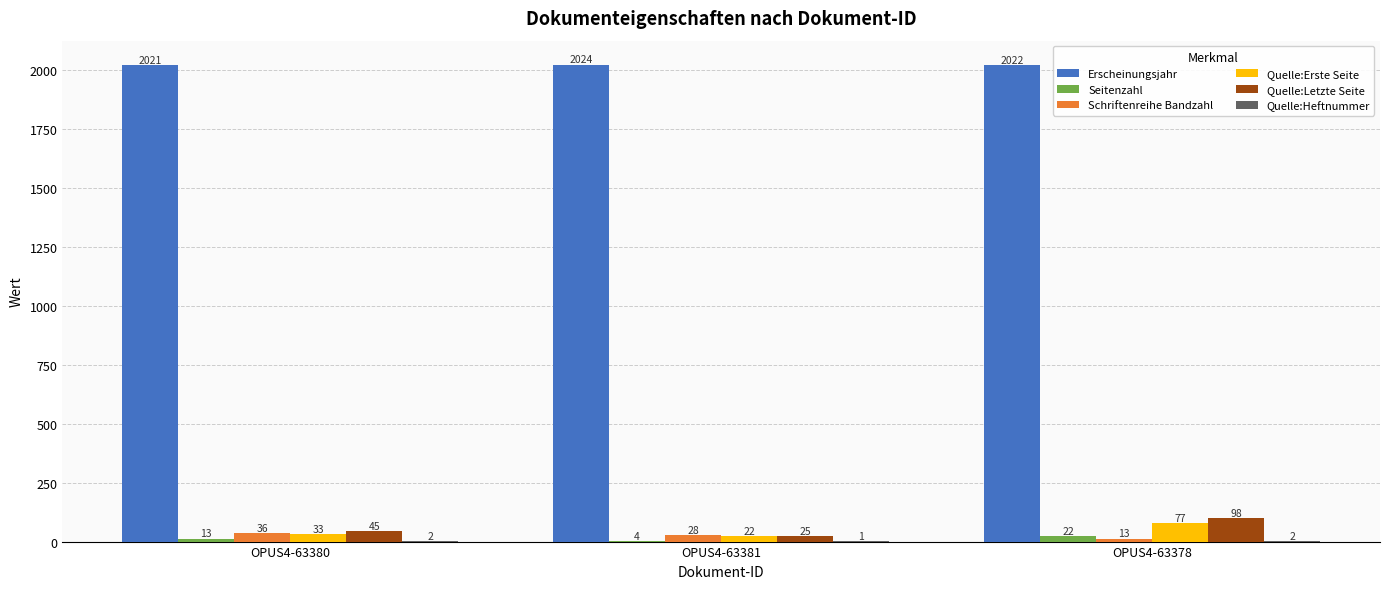

What is the maximum value shown in the chart?

2024